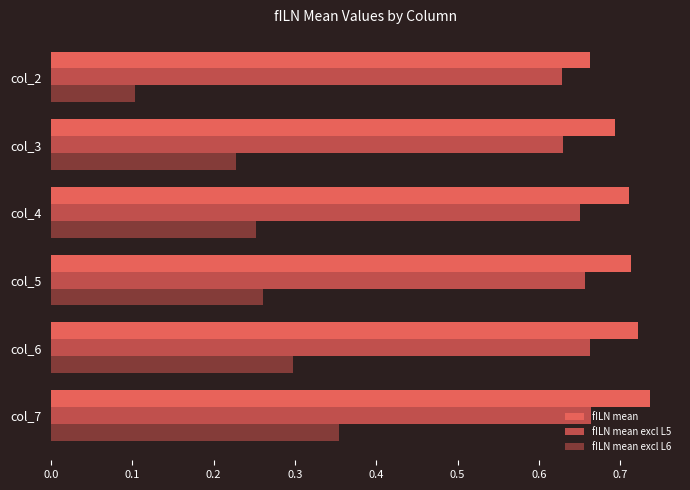

What is the sum of all fILN mean excl L6 values?

1.5